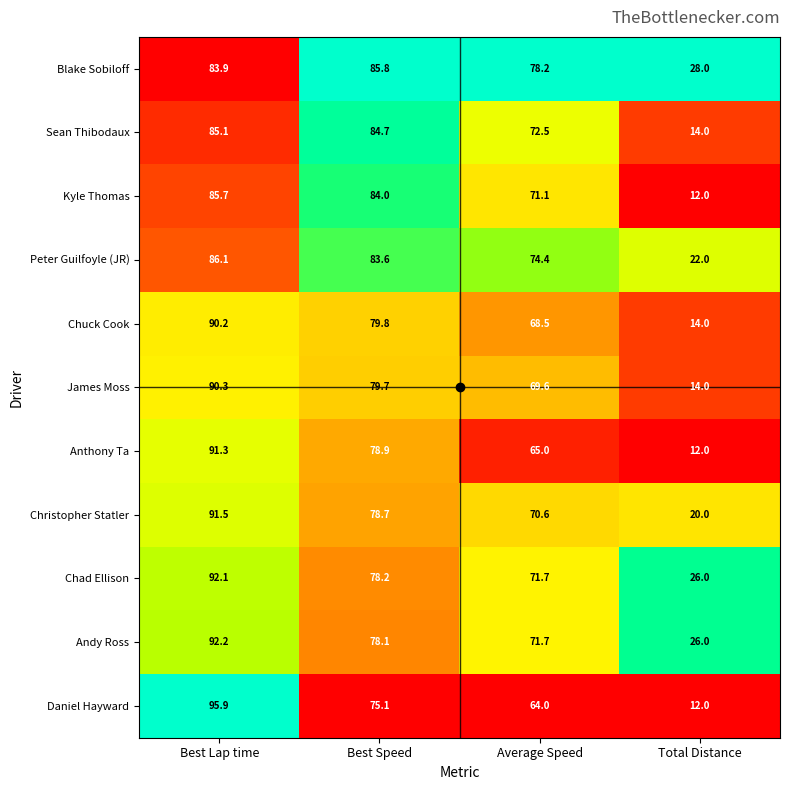

What is the sum of all Chad Ellison values?

268.0